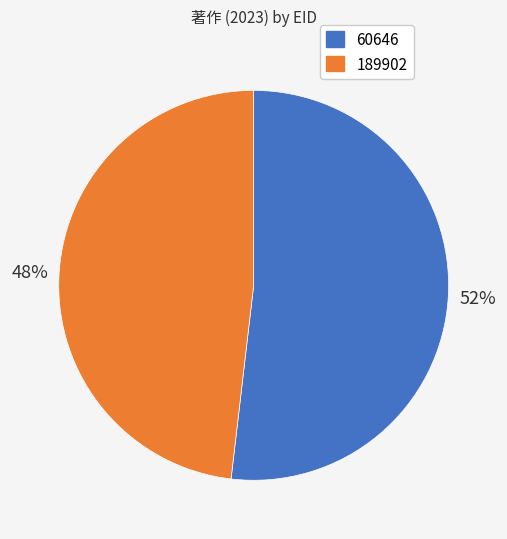

To the nearest percent, what portion does 60646 represent?

52%